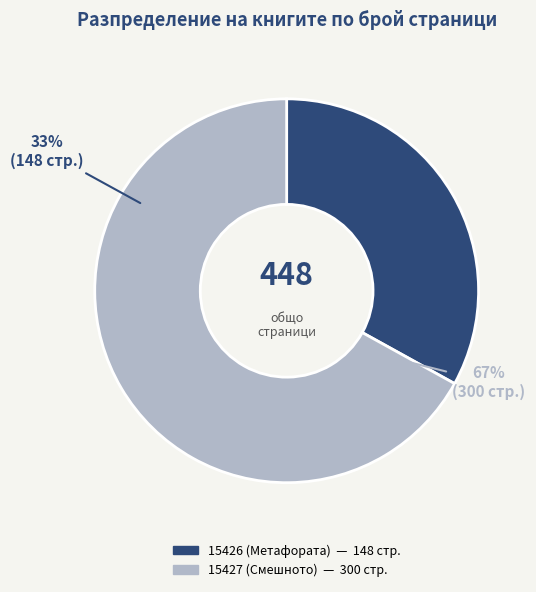

What percentage is the 15427 (Смешното) slice, to the nearest percent?

67%